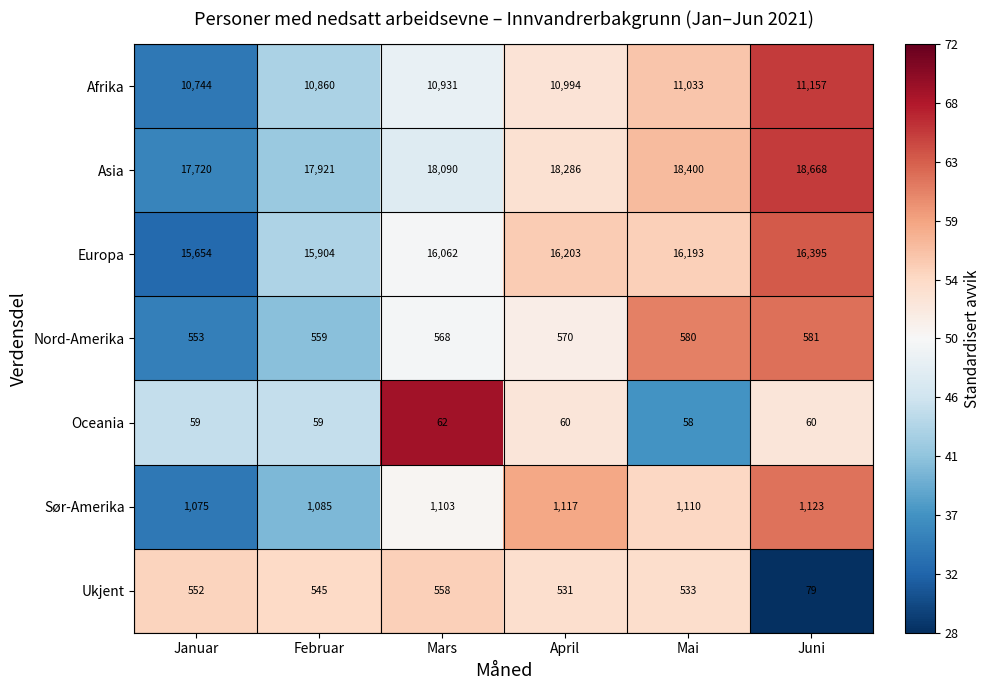

At which category does the chart reach its peak across all series?

Juni